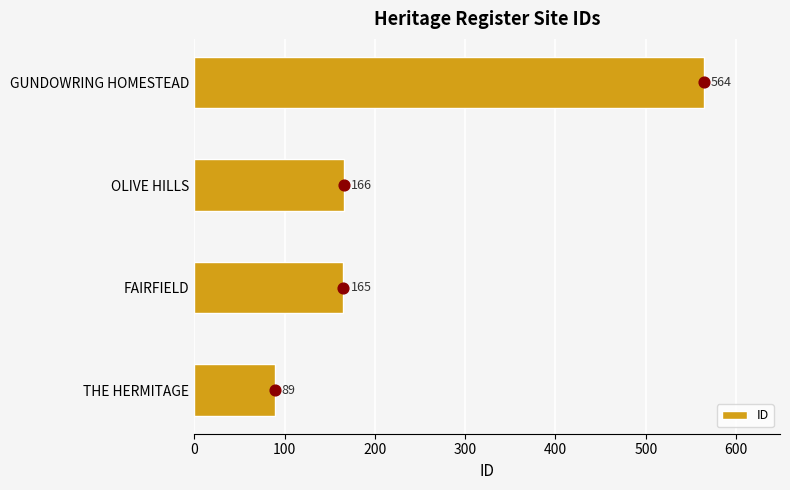

At which label does ID reach its peak?

GUNDOWRING HOMESTEAD